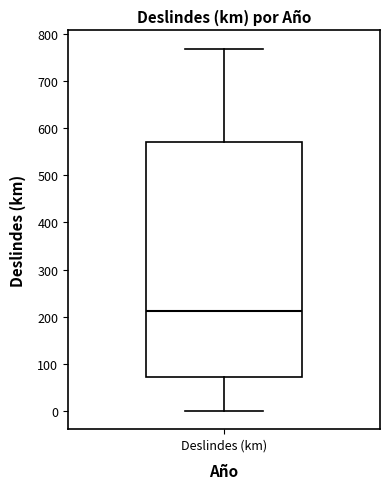

Read this box plot against the y-axis: the position of the median line, the range covered by the box, and the ends of both whiskers. The values are not printed on the chart, so give them approximately, as read against the axis.

median 210, box 70 to 570, whiskers 0 to 770